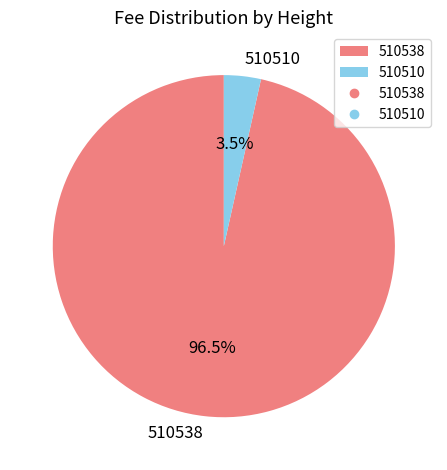

To the nearest percent, what is the difference between the largest and smallest slice percentages?

93%